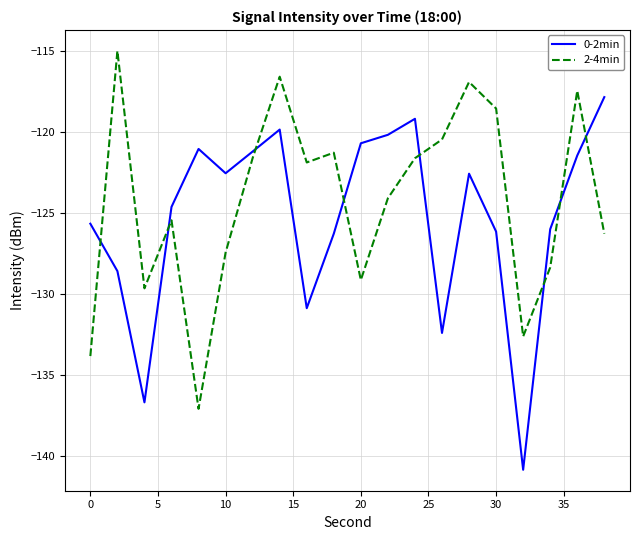

What is the difference between the second highest and minimum values in the 2-4min series?

20.5